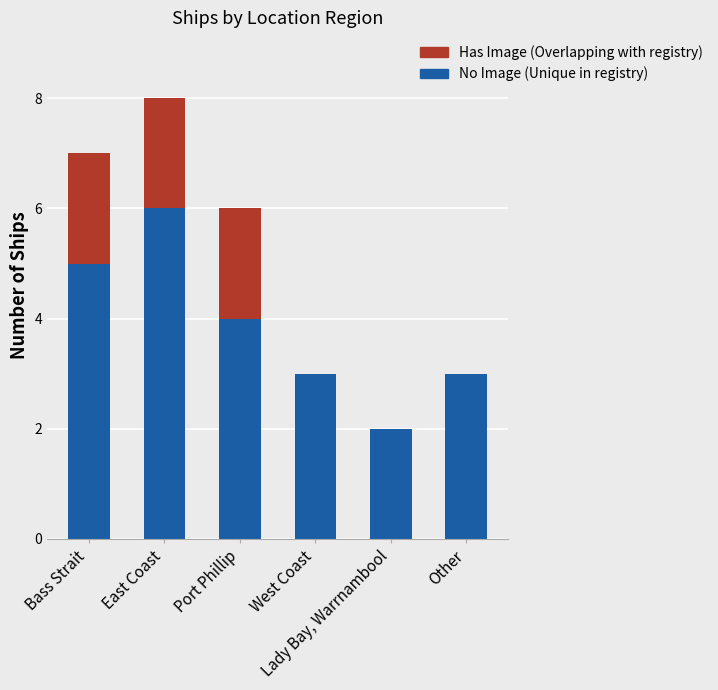

Are the bars grouped side by side (vs. stacked)?

No